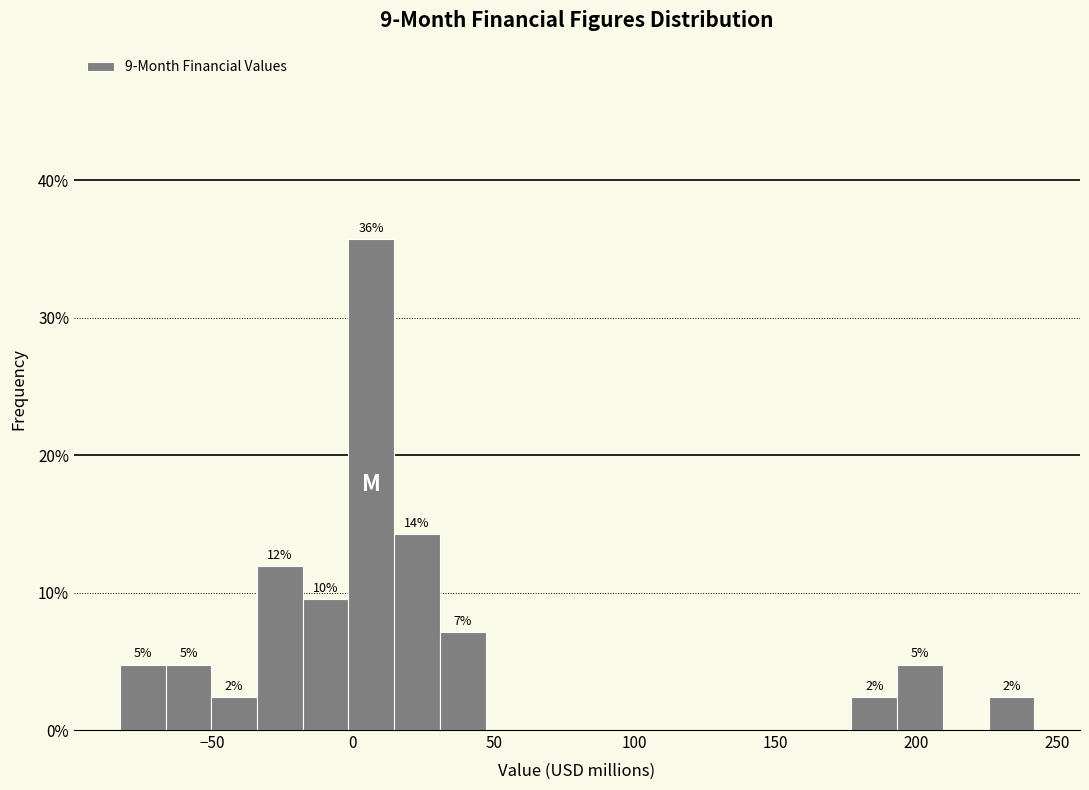

Read against the x-axis, roughly where is the centre of the tallest bar?

5